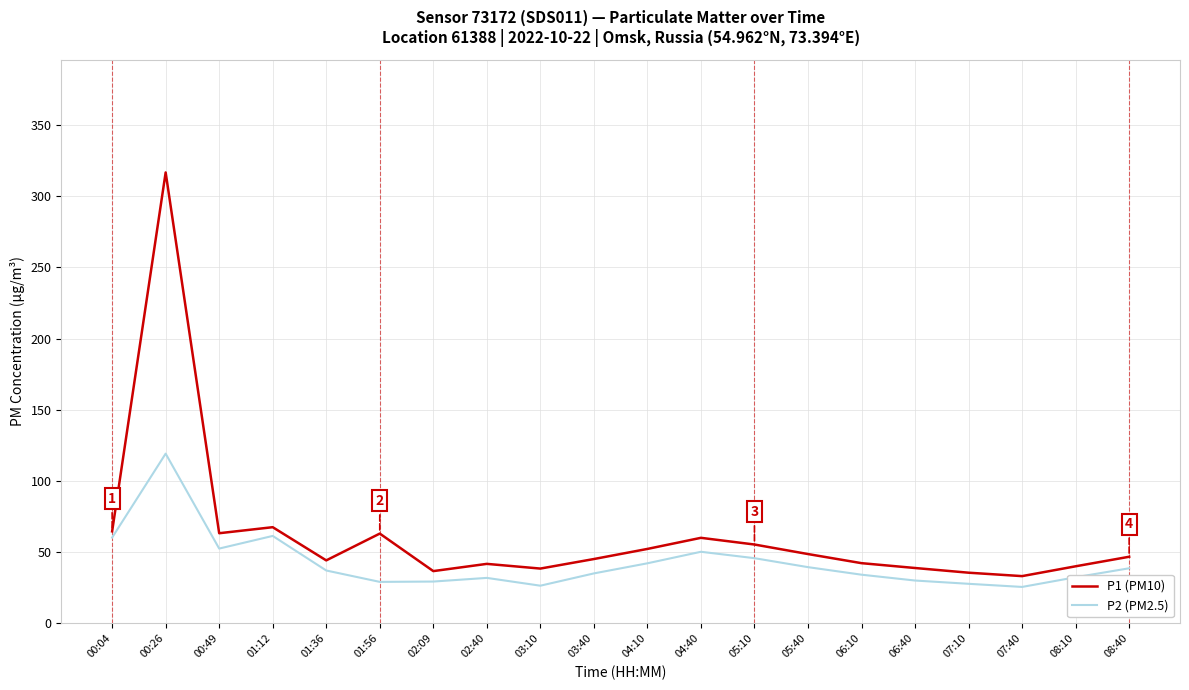

What is the maximum value for P1 (PM10)?

316.8